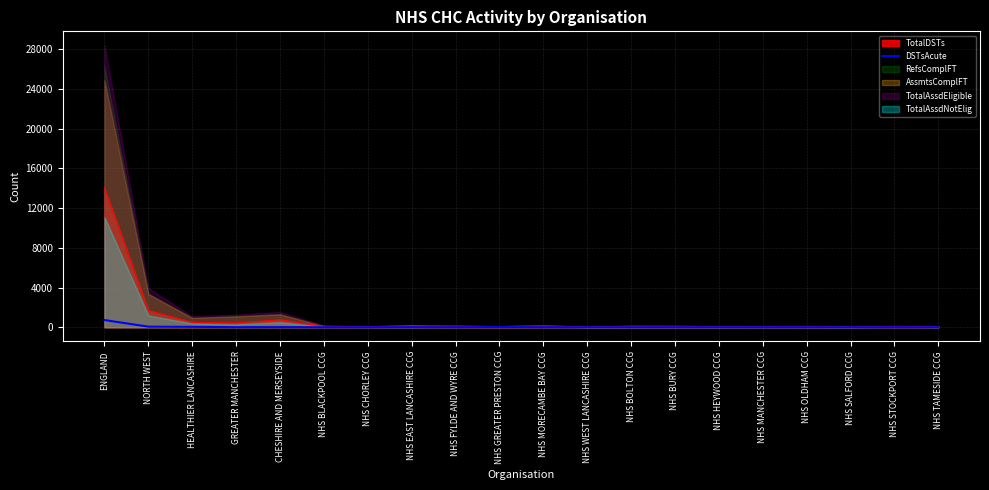

How many interior local peaks (higher than both neighbors) does the data have?

5